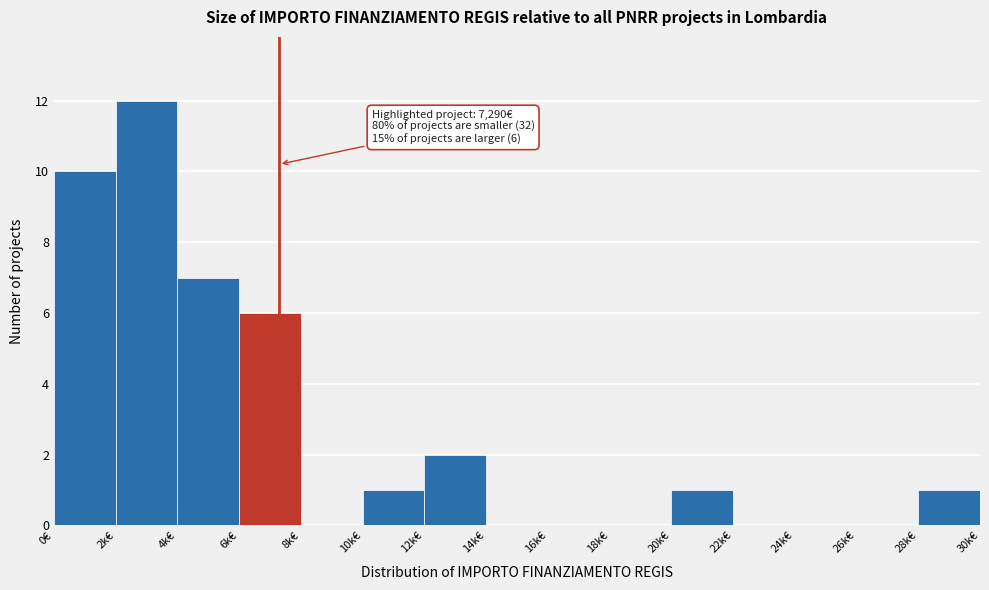

Reading left to right, what are all the values shown in this chart?

0€=10	2k€=12	4k€=7	6k€=6	8k€=0	10k€=1	12k€=2	14k€=0	16k€=0	18k€=0	20k€=1	22k€=0	24k€=0	26k€=0	28k€=1